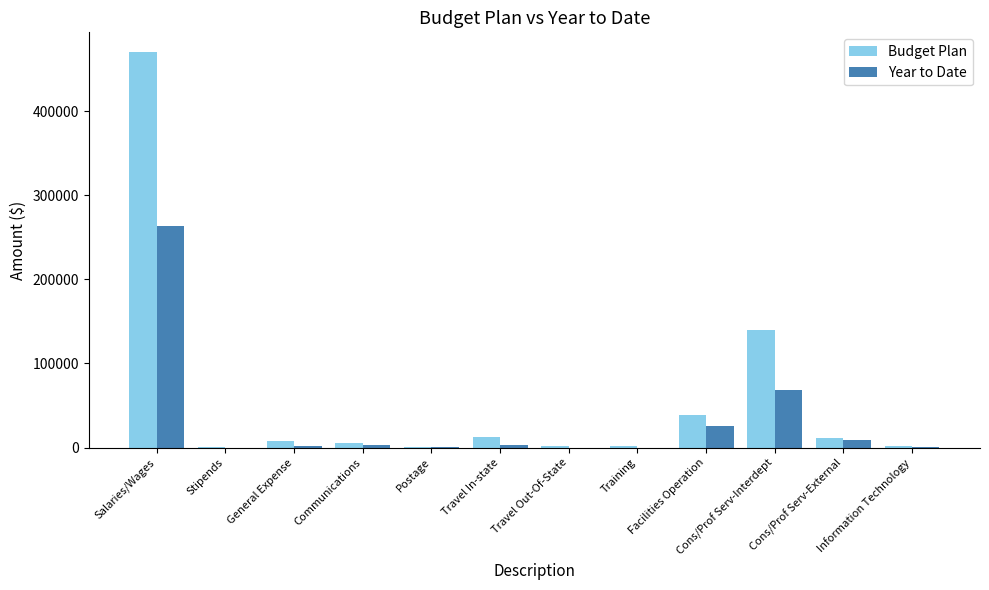

What is the maximum value for Budget Plan?

470000.0